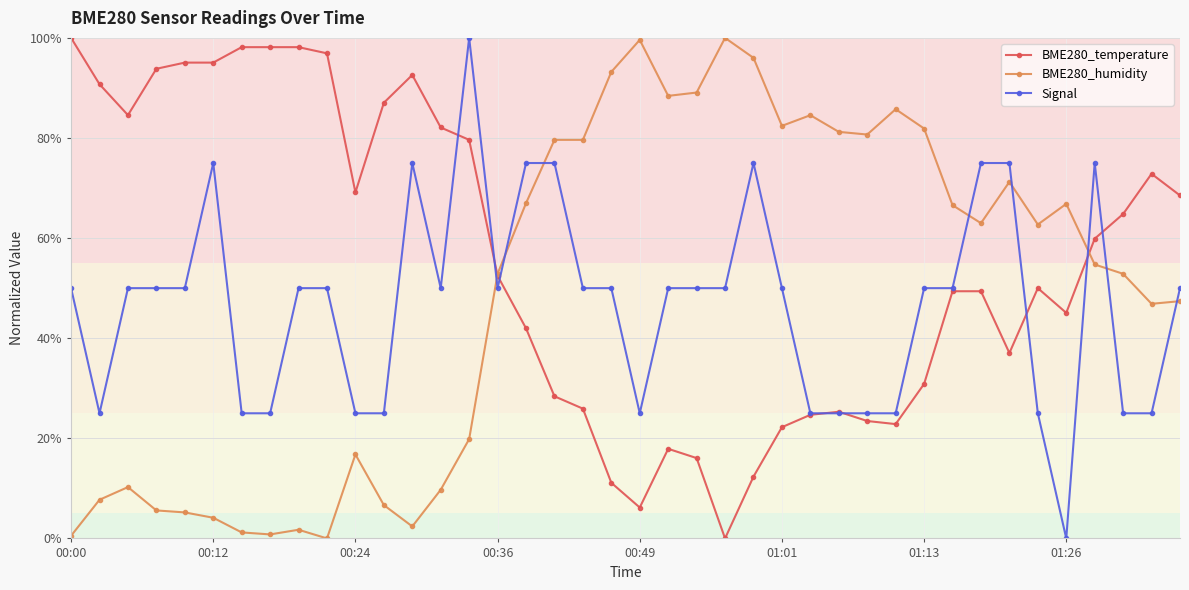

What are all the series names shown in the legend?

BME280_temperature, BME280_humidity, Signal